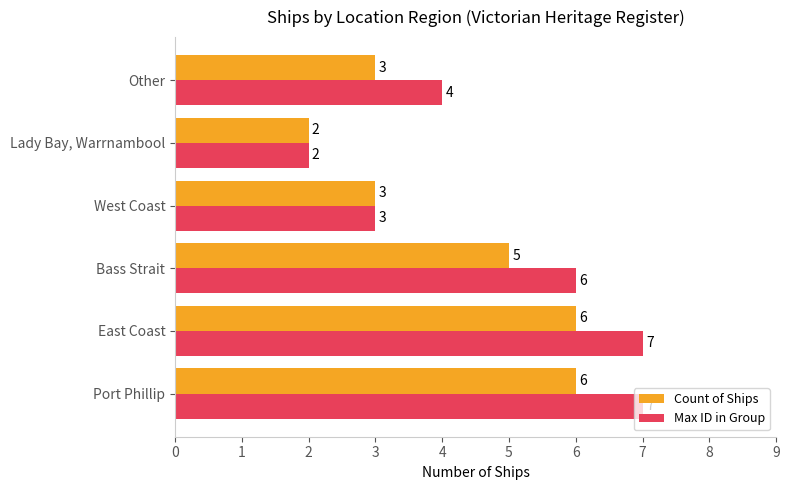

Which series has the largest total across all categories?

Max ID in Group